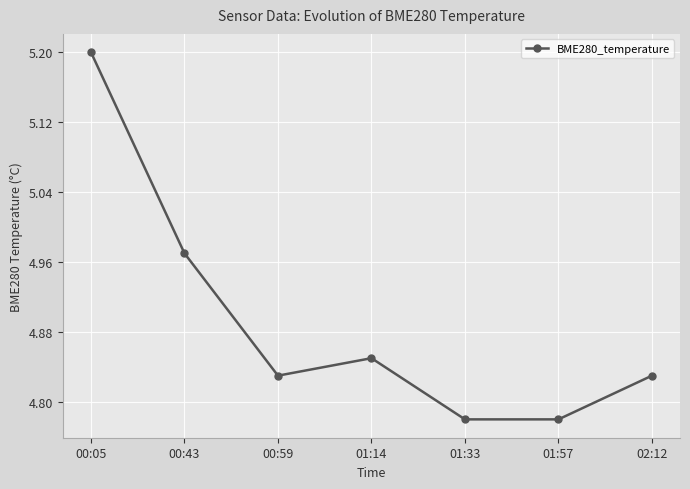

The chart shows a value of 5.2 at 00:05. True or false?

True